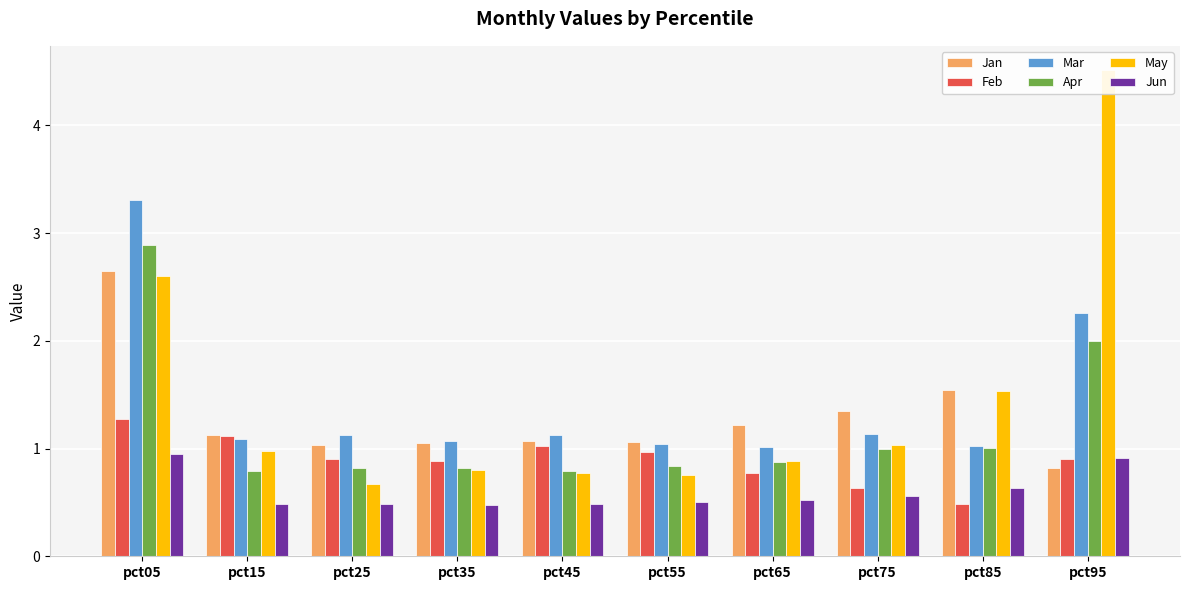

How many data points does each series have?

10